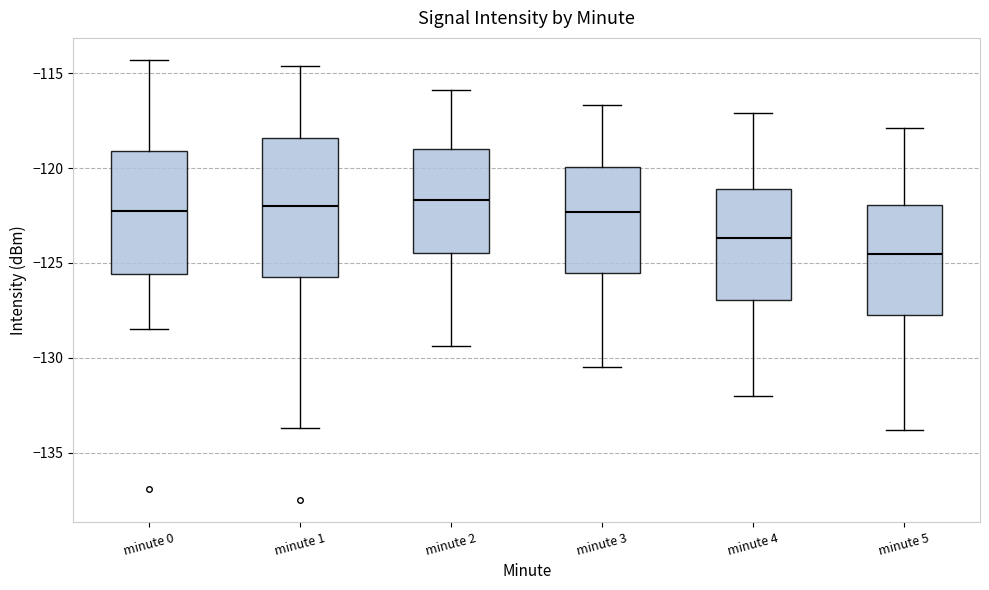

Reading left to right, transcribe this box plot: for each box, give where its median line is, the range the box spans, and where its two whiskers end, as read against the y-axis. The values are not printed on the chart, so give them approximately, as read against the axis.

minute 0: median -122.0, box -125.5 to -119.0, whiskers -128.5 to -114.5
minute 1: median -122.0, box -126.0 to -118.5, whiskers -133.5 to -114.5
minute 2: median -121.5, box -124.5 to -119.0, whiskers -129.5 to -116.0
minute 3: median -122.5, box -125.5 to -120.0, whiskers -130.5 to -116.5
minute 4: median -123.5, box -127.0 to -121.0, whiskers -132.0 to -117.0
minute 5: median -124.5, box -127.5 to -122.0, whiskers -134.0 to -118.0